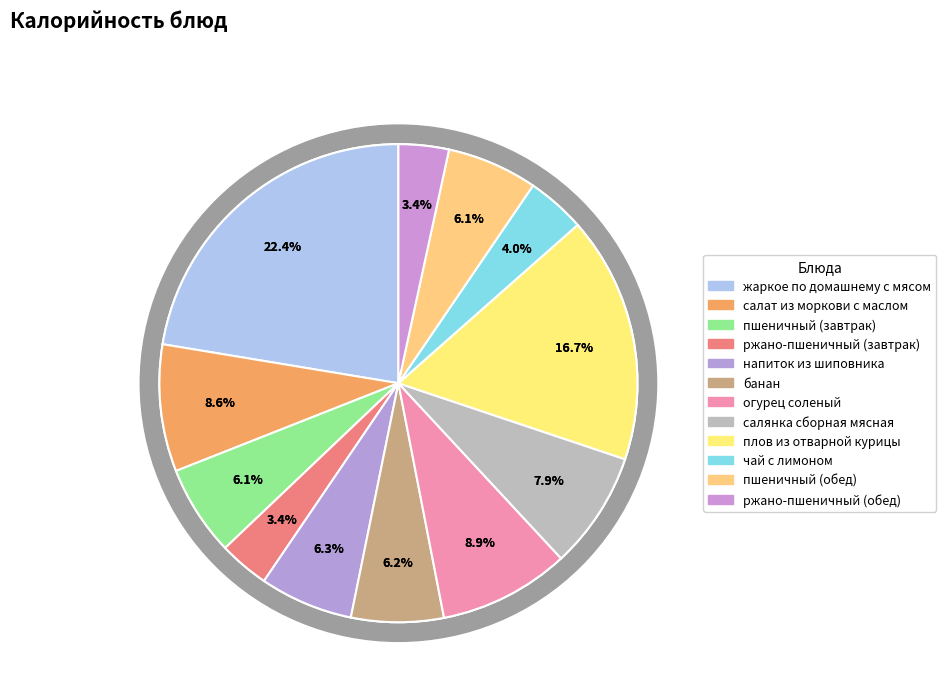

Which has a higher value, ржано-пшеничный (завтрак) or плов из отварной курицы?

плов из отварной курицы